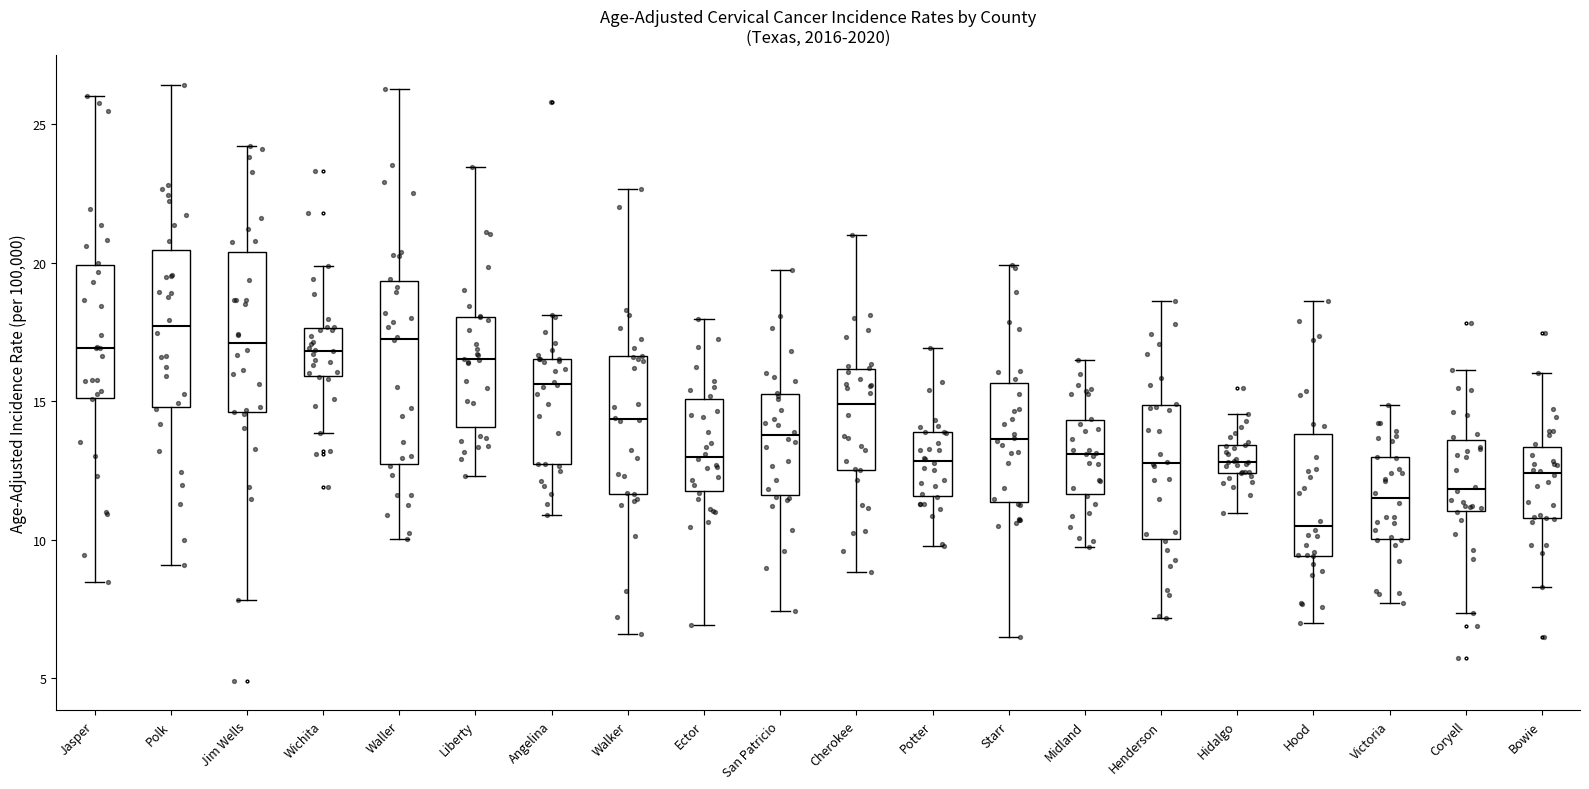

Reading left to right, read every box against the y-axis: the position of its median line, the range the box covers, and the ends of its whiskers. The values are not printed on the chart, so give them approximately, as read against the axis.

Jasper: median 17.0, box 15.0 to 20.0, whiskers 8.5 to 26.0
Polk: median 17.5, box 15.0 to 20.5, whiskers 9.0 to 26.5
Jim Wells: median 17.0, box 14.5 to 20.5, whiskers 8.0 to 24.0
Wichita: median 17.0, box 16.0 to 17.5, whiskers 14.0 to 20.0
Waller: median 17.5, box 12.5 to 19.5, whiskers 10.0 to 26.5
Liberty: median 16.5, box 14.0 to 18.0, whiskers 12.5 to 23.5
Angelina: median 15.5, box 12.5 to 16.5, whiskers 11.0 to 18.0
Walker: median 14.5, box 11.5 to 16.5, whiskers 6.5 to 22.5
Ector: median 13.0, box 12.0 to 15.0, whiskers 7.0 to 18.0
San Patricio: median 14.0, box 11.5 to 15.5, whiskers 7.5 to 19.5
Cherokee: median 15.0, box 12.5 to 16.0, whiskers 9.0 to 21.0
Potter: median 13.0, box 11.5 to 14.0, whiskers 10.0 to 17.0
Starr: median 13.5, box 11.5 to 15.5, whiskers 6.5 to 20.0
Midland: median 13.0, box 11.5 to 14.5, whiskers 9.5 to 16.5
Henderson: median 13.0, box 10.0 to 15.0, whiskers 7.0 to 18.5
Hidalgo: median 13.0, box 12.5 to 13.5, whiskers 11.0 to 14.5
Hood: median 10.5, box 9.5 to 14.0, whiskers 7.0 to 18.5
Victoria: median 11.5, box 10.0 to 13.0, whiskers 7.5 to 15.0
Coryell: median 12.0, box 11.0 to 13.5, whiskers 7.5 to 16.0
Bowie: median 12.5, box 11.0 to 13.5, whiskers 8.5 to 16.0